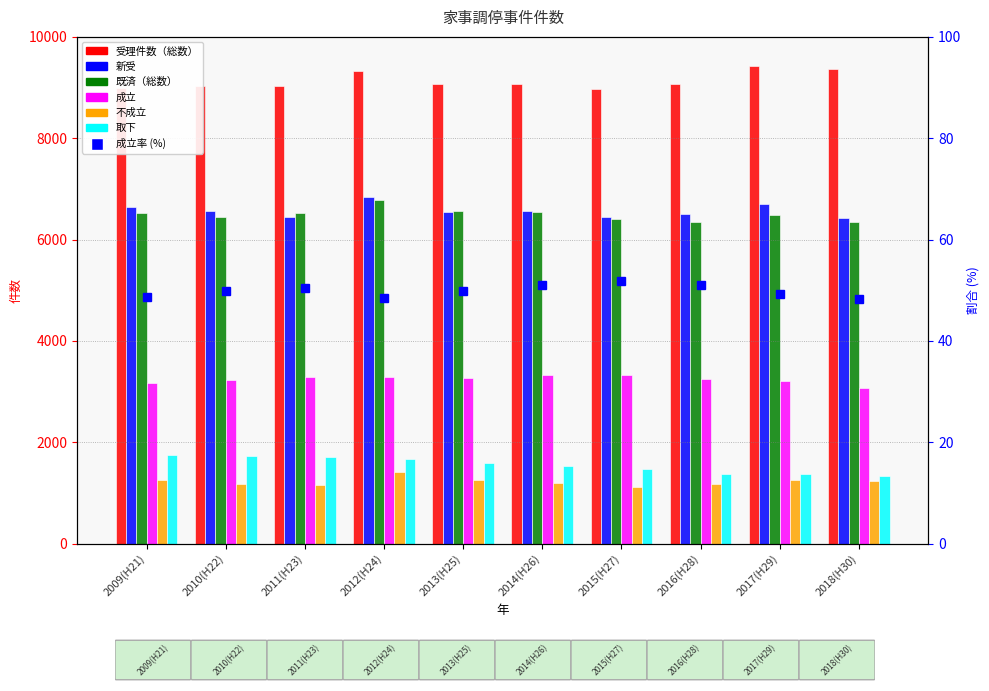

What is the sum of all 不成立 values?

12229